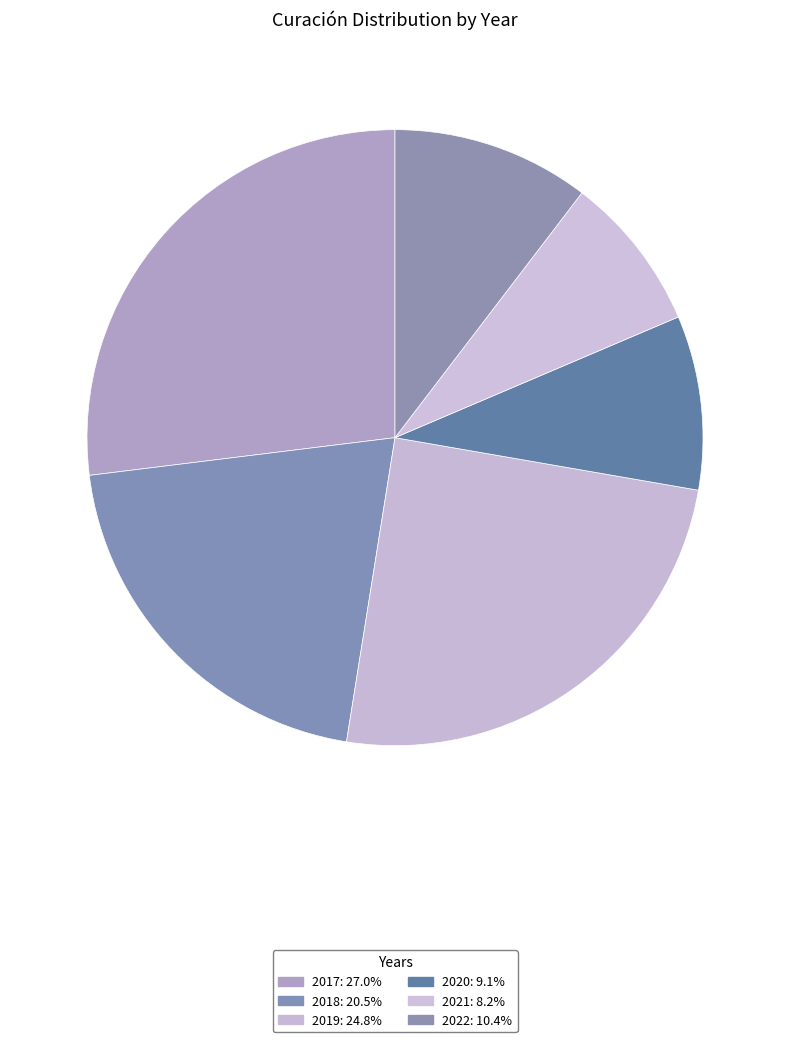

To the nearest percent, what percentage of the pie is 2021?

8%